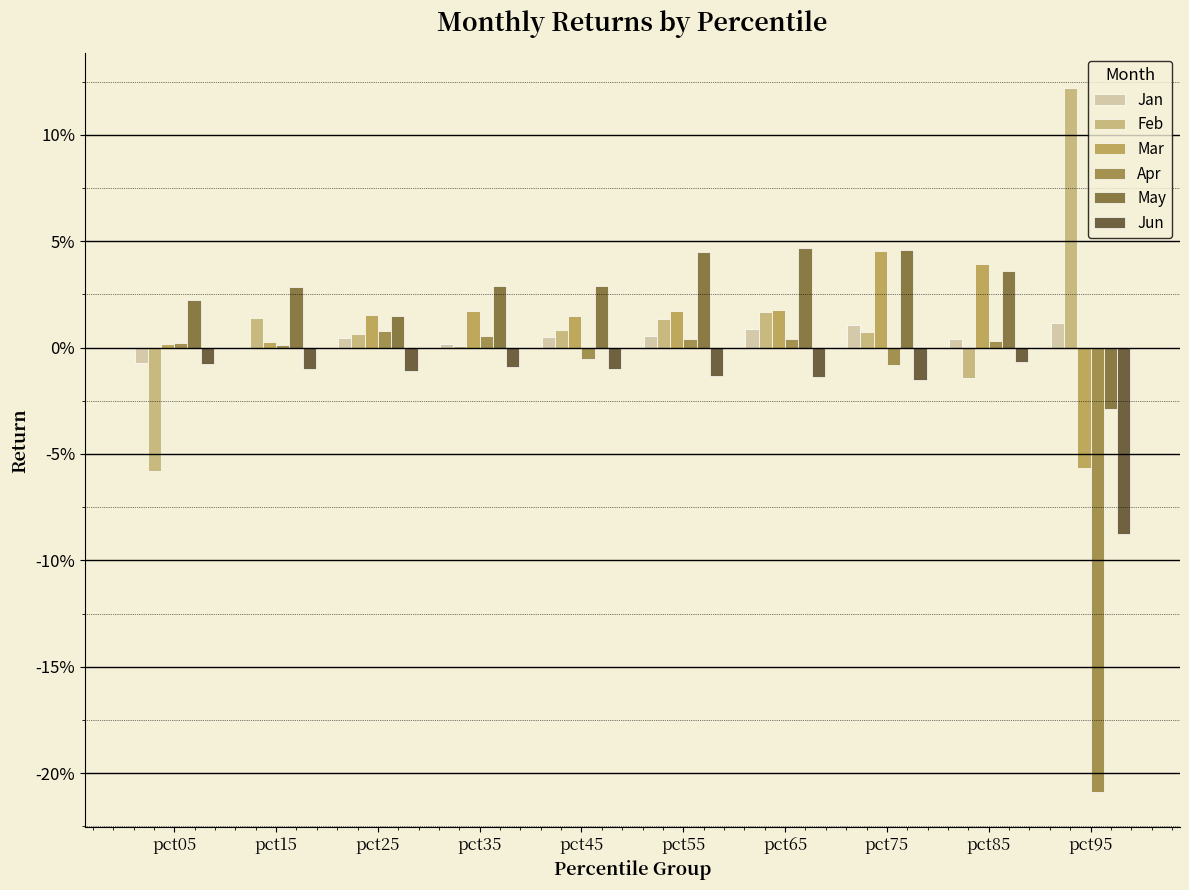

Are the bars horizontal?

No